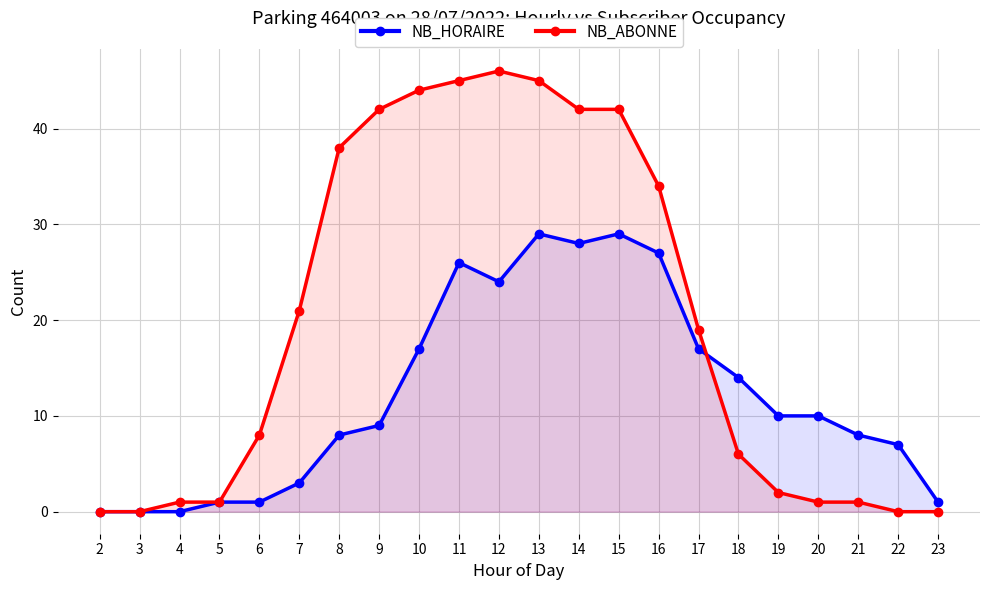

Does the chart have visible grid lines?

Yes